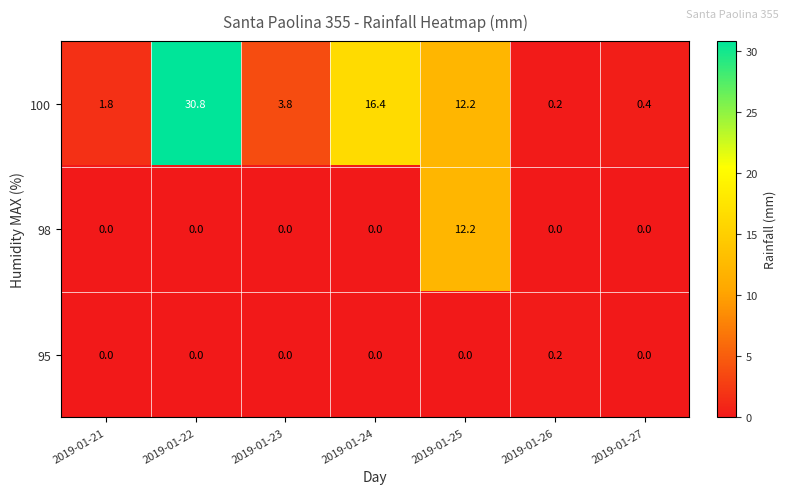

At how many categories does at least one series exceed 2?

4